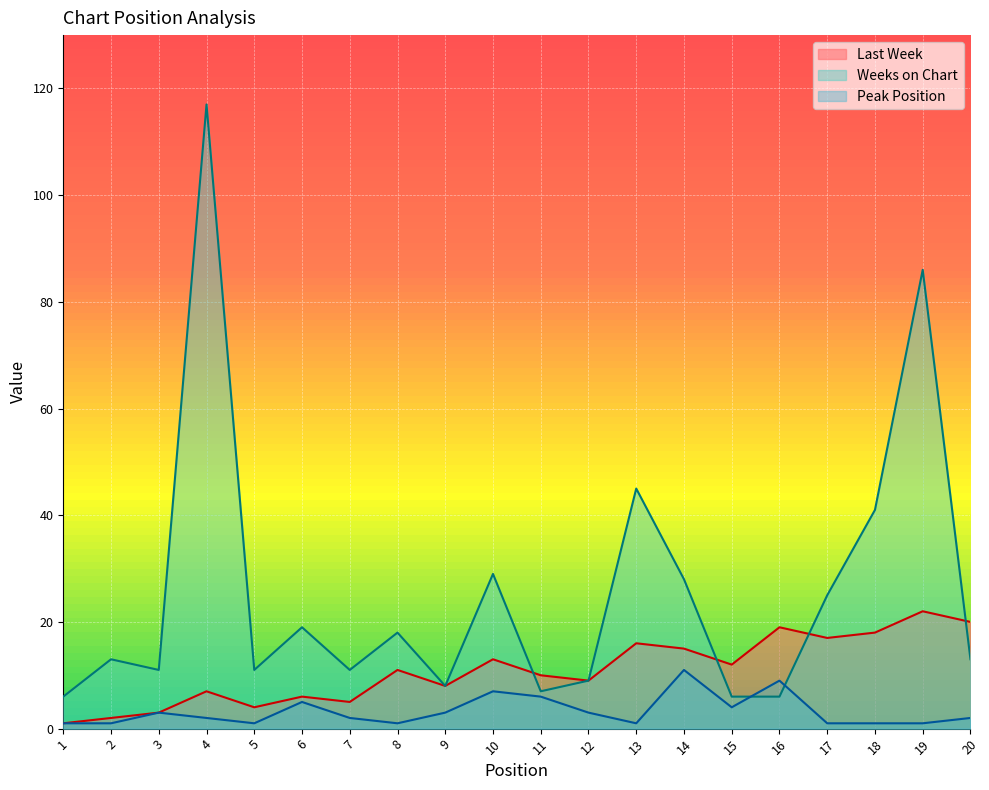

What is the difference between the Last Week values at 13 and 15?

4